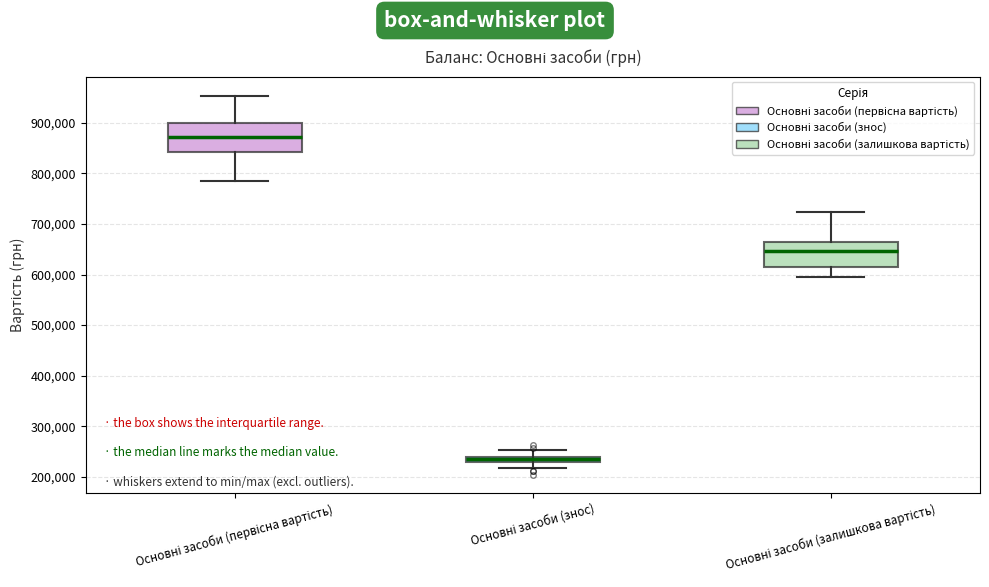

Where is the upper edge of the box for Основні засоби (первісна вартість) on the y-axis? The values are not printed on the chart, so give them approximately, as read against the axis.

900000